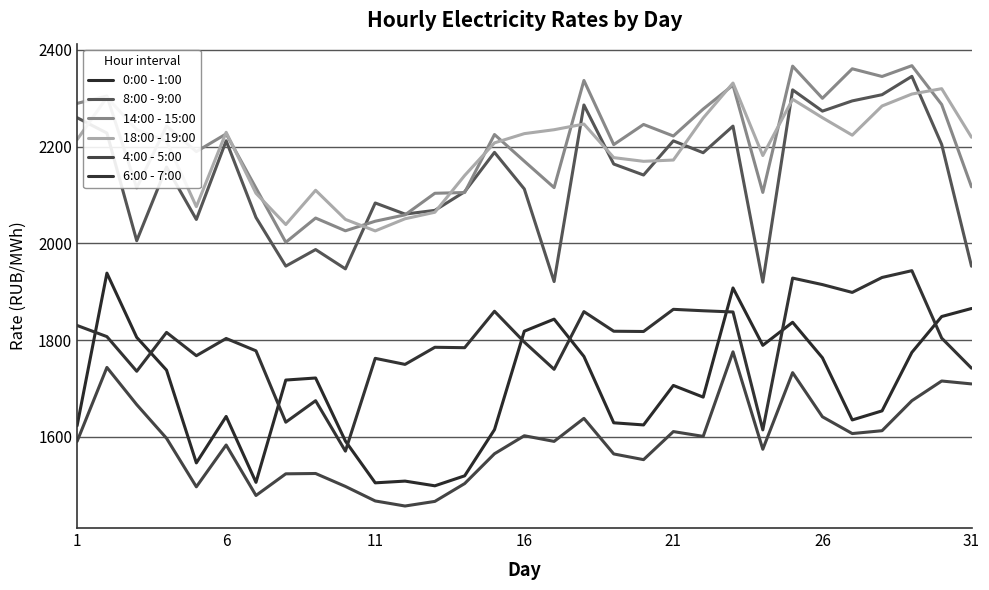

At how many categories does at least one series exceed 2126?

24